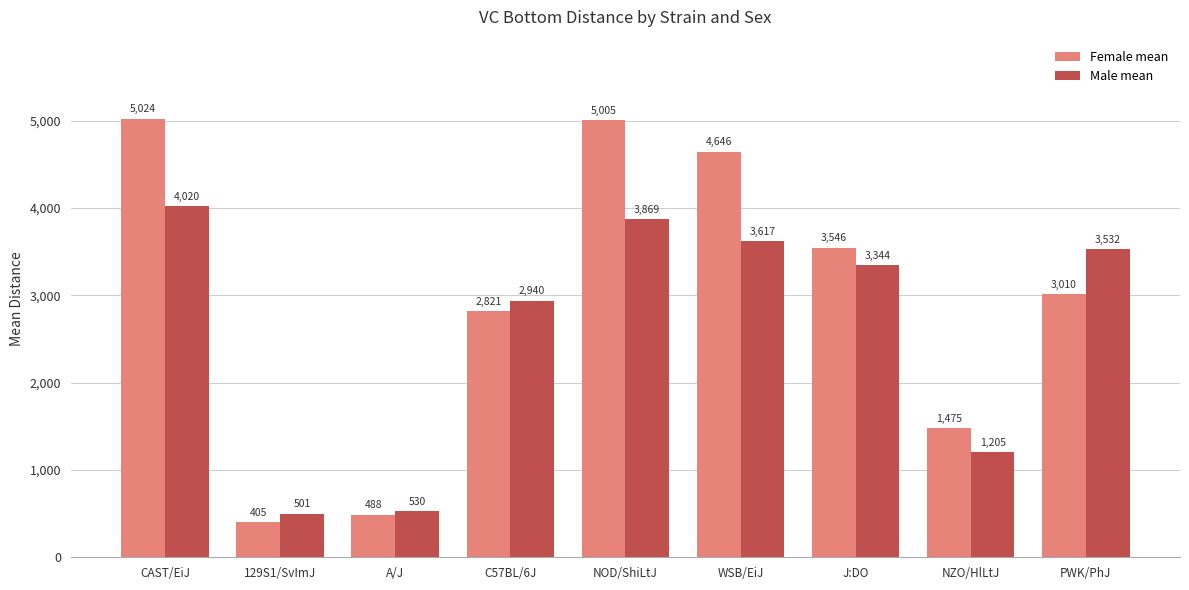

Reading right to left, what are all the values shown in this chart?

Female mean: PWK/PhJ=3010	NZO/HlLtJ=1475	J:DO=3546	WSB/EiJ=4646	NOD/ShiLtJ=5005	C57BL/6J=2821	A/J=488	129S1/SvImJ=405	CAST/EiJ=5024
Male mean: PWK/PhJ=3532	NZO/HlLtJ=1205	J:DO=3344	WSB/EiJ=3617	NOD/ShiLtJ=3869	C57BL/6J=2940	A/J=530	129S1/SvImJ=501	CAST/EiJ=4020